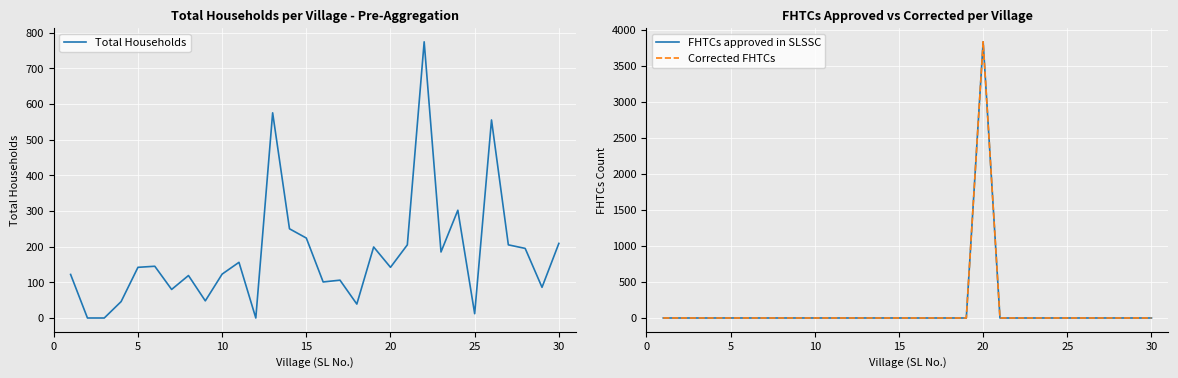

How many interior local peaks does the FHTCs approved in SLSSC series have?

1